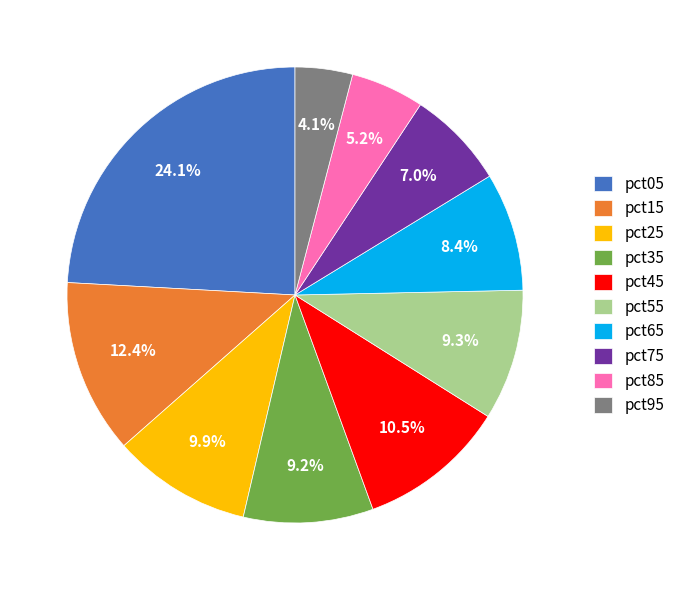

What percentage is the pct75 slice, to the nearest percent?

7%